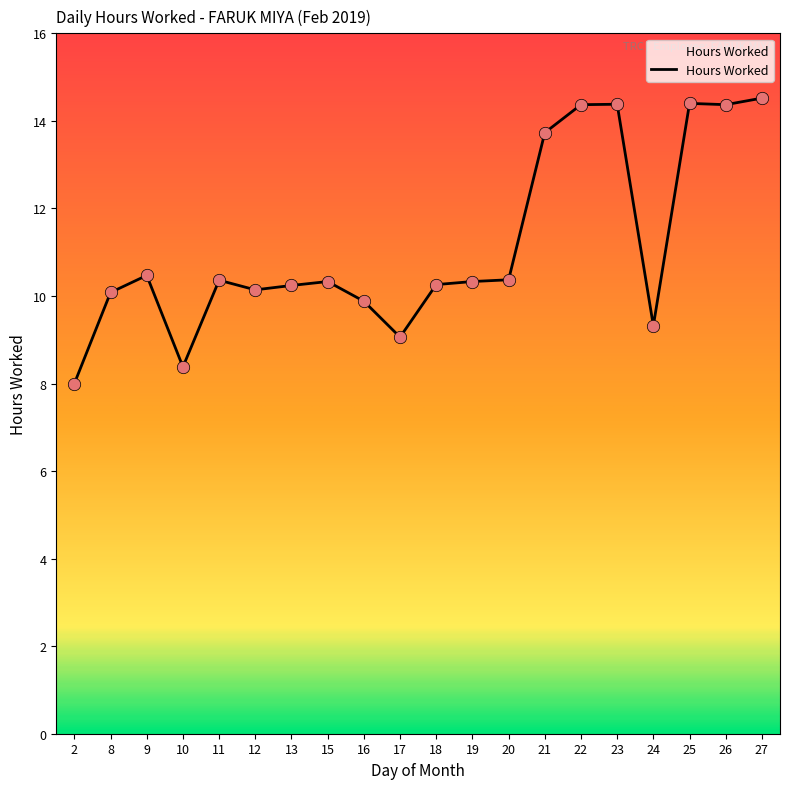

What is the change in value from 13 to 23?

+4.1